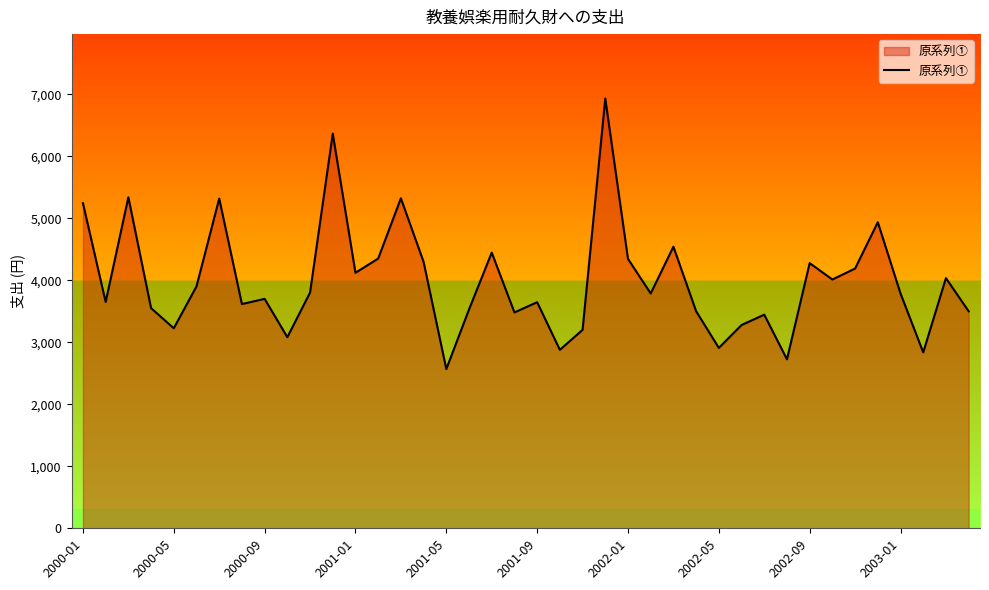

What is the maximum value shown in the chart?

6930